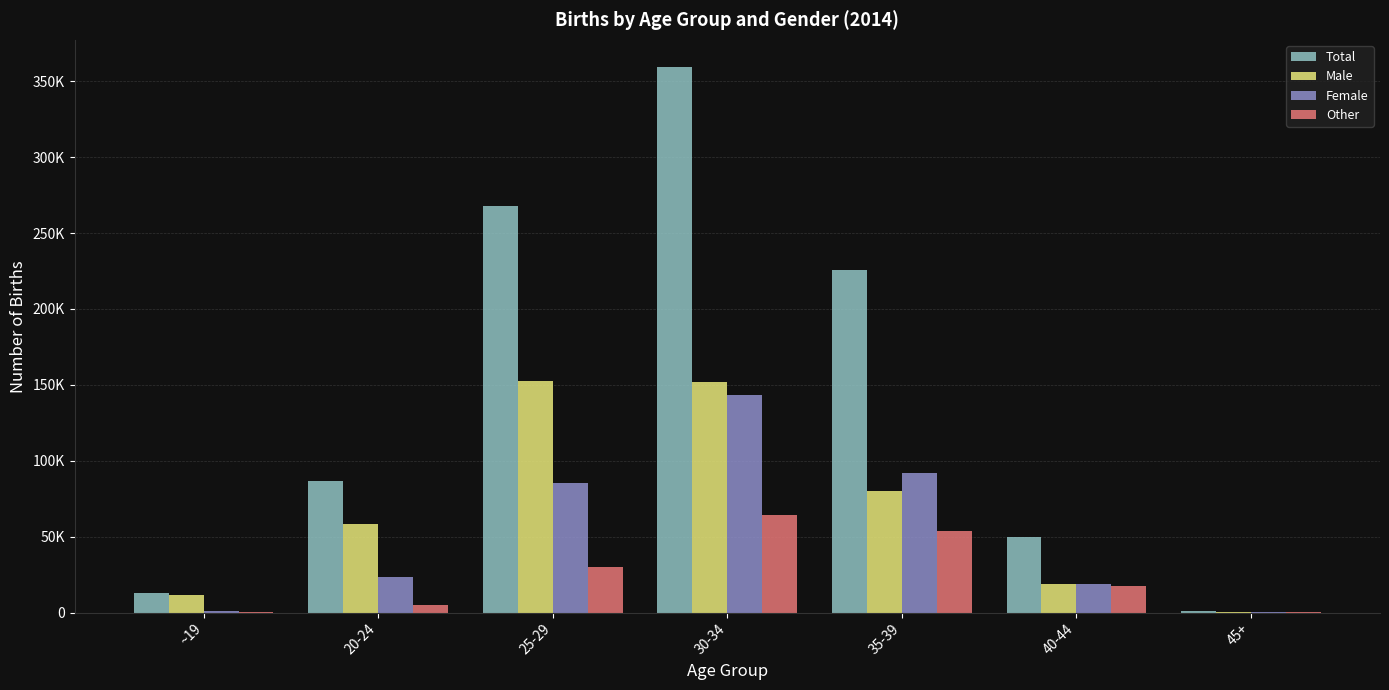

What are all the series names shown in the legend?

Total, Male, Female, Other